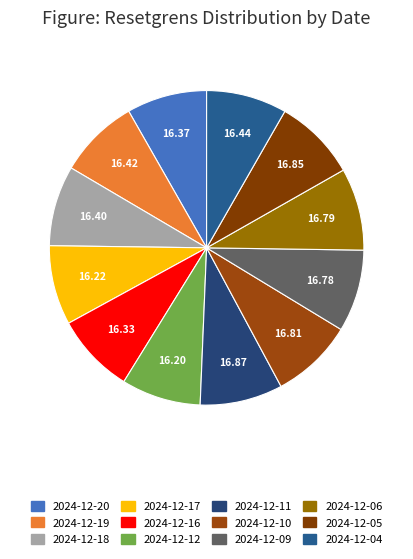

True or false: 2024-12-20 accounts for 8% of the total.

True